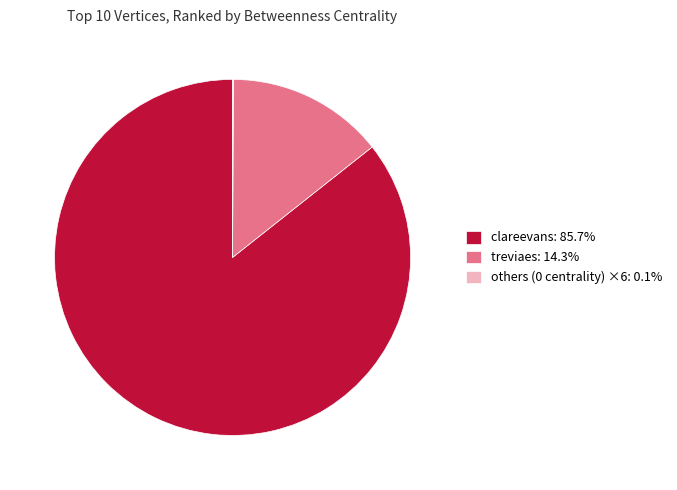

Combined, do clareevans: 85.7% and treviaes: 14.3% account for over 50%?

Yes